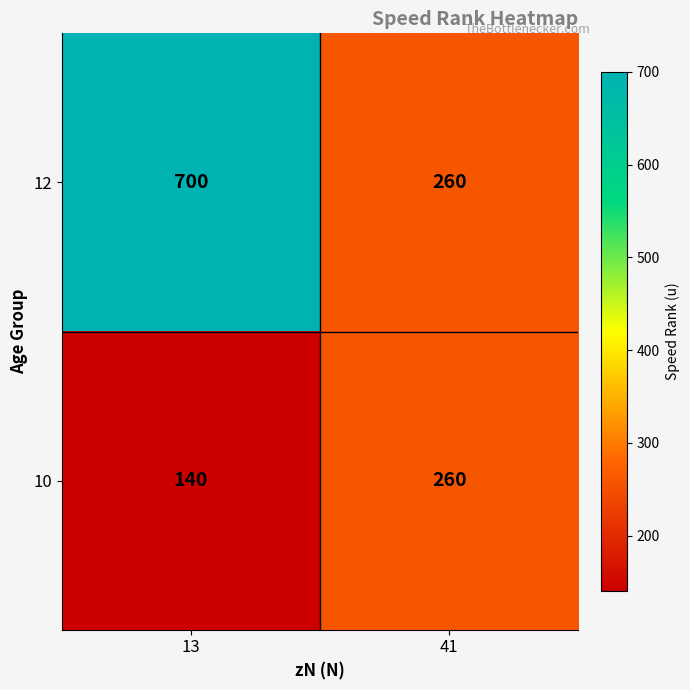

How many series are shown in this chart?

2